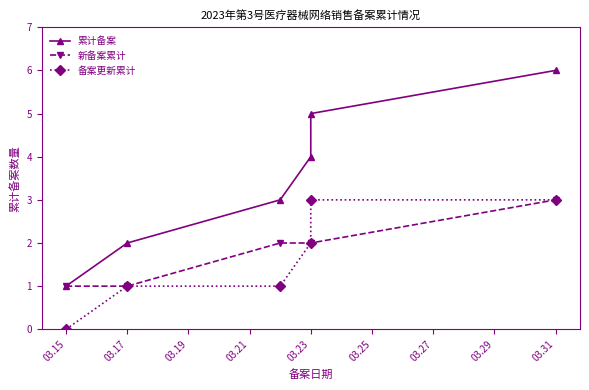

True or false: 新备案累计 and 累计备案 cross at least once.

False